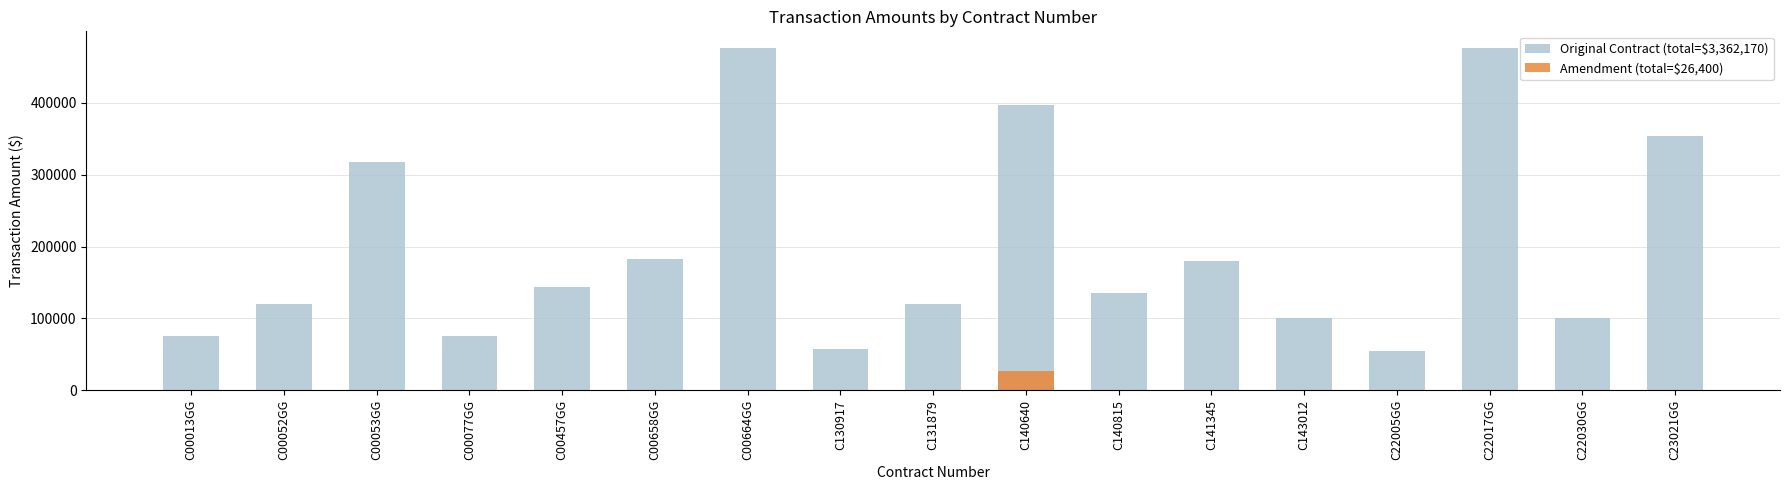

How many groups of bars are there?

17